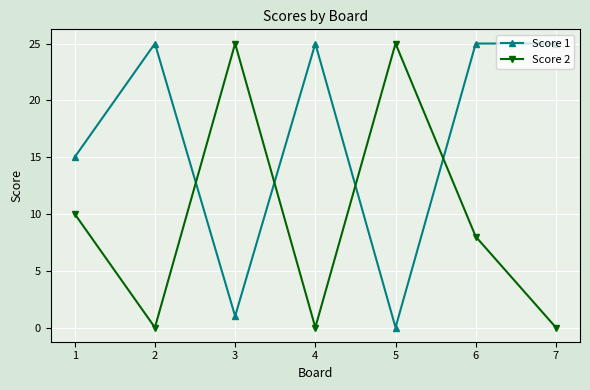

Reading right to left, what are all the values shown in this chart?

Score 1: 7=25	6=25	5=0	4=25	3=1	2=25	1=15
Score 2: 7=0	6=8	5=25	4=0	3=25	2=0	1=10